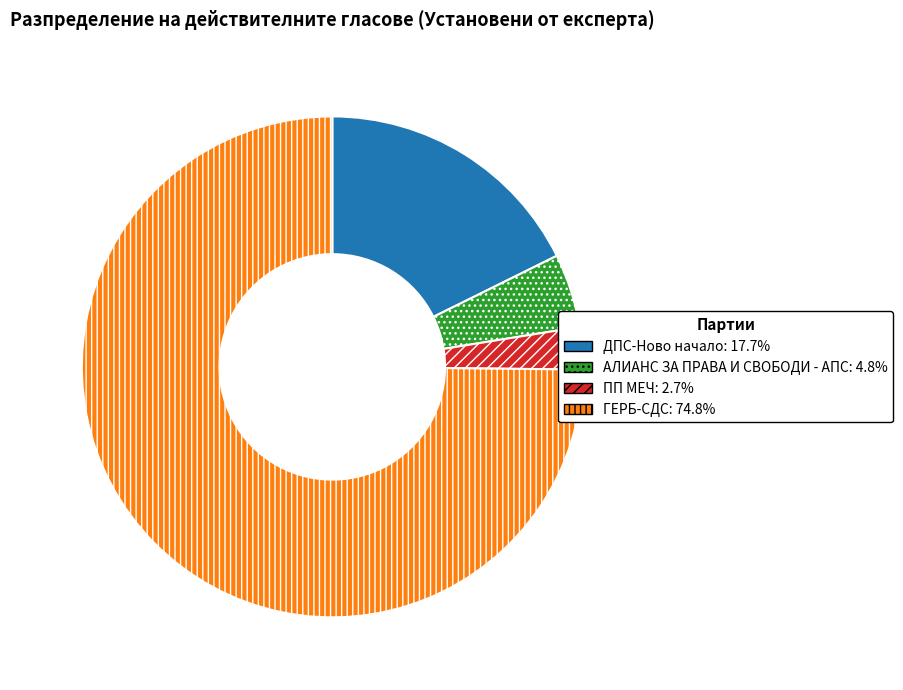

Does any single category account for the majority?

Yes